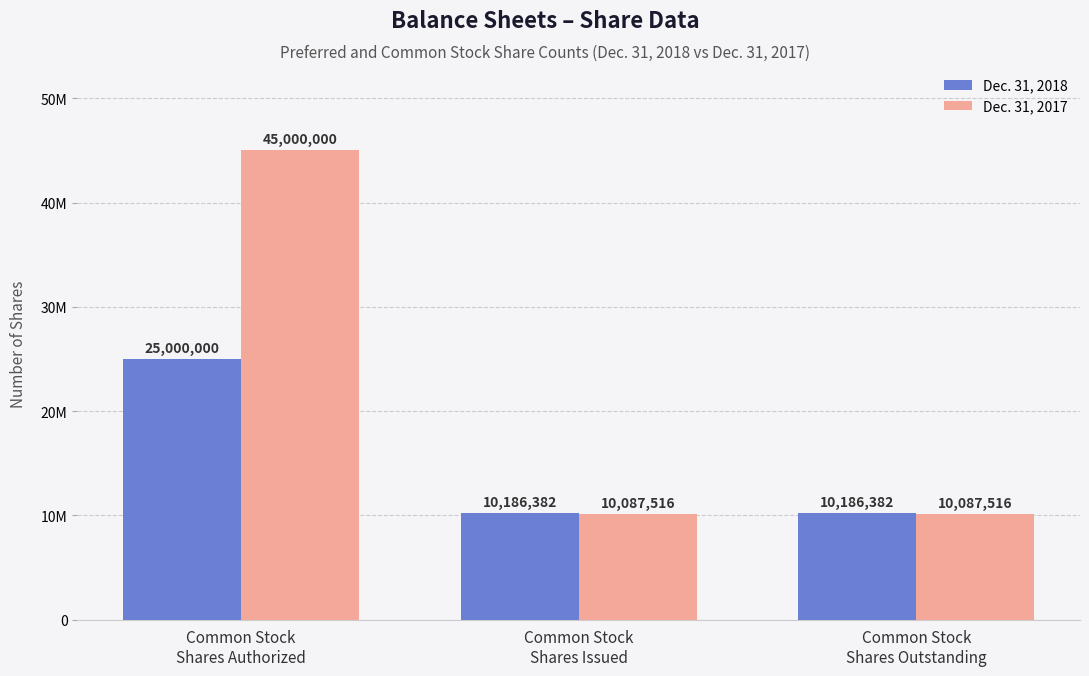

Rank the series at Common Stock
Shares Authorized from lowest to highest value.

Dec. 31, 2018, Dec. 31, 2017